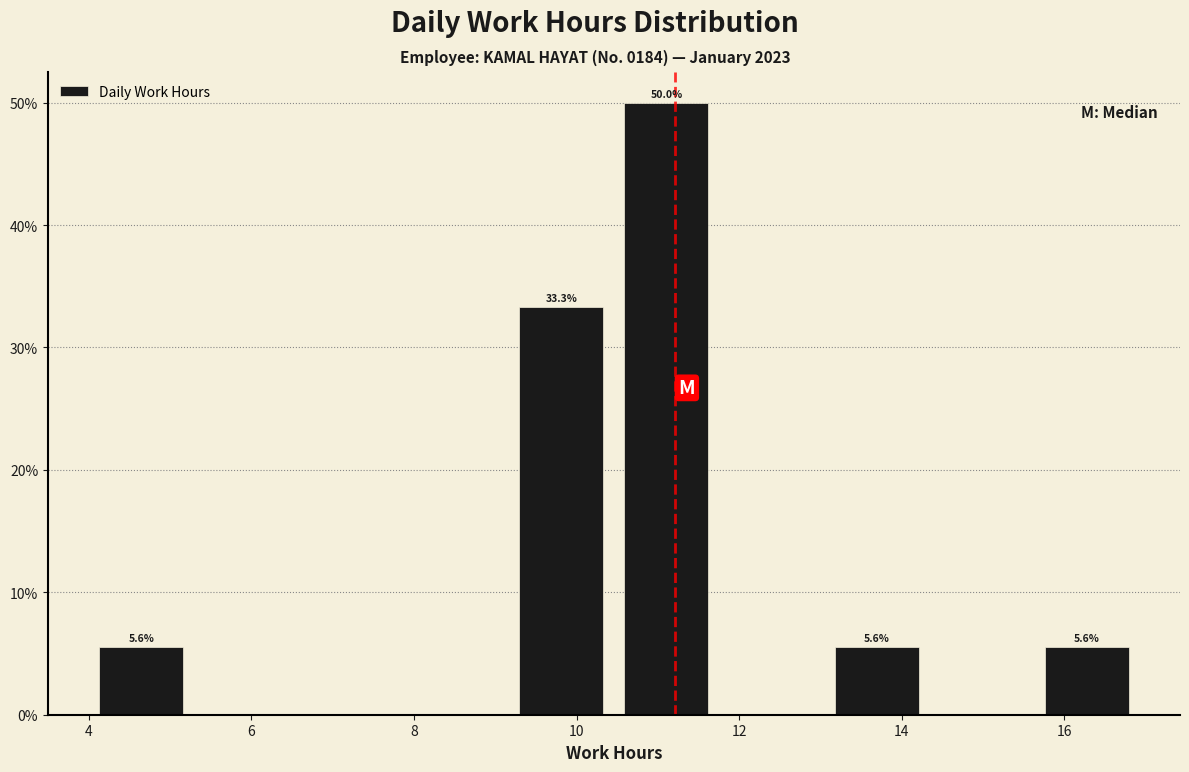

Which range on the x-axis has the tallest bar?

10.4 to 11.8